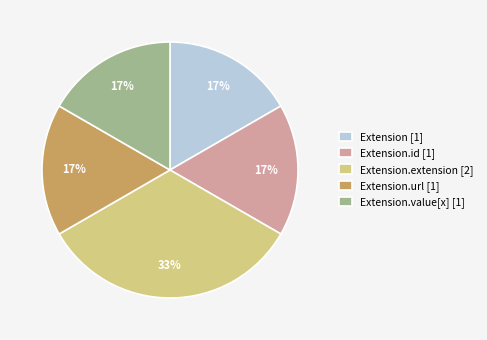

Count the number of slices in the pie.

5